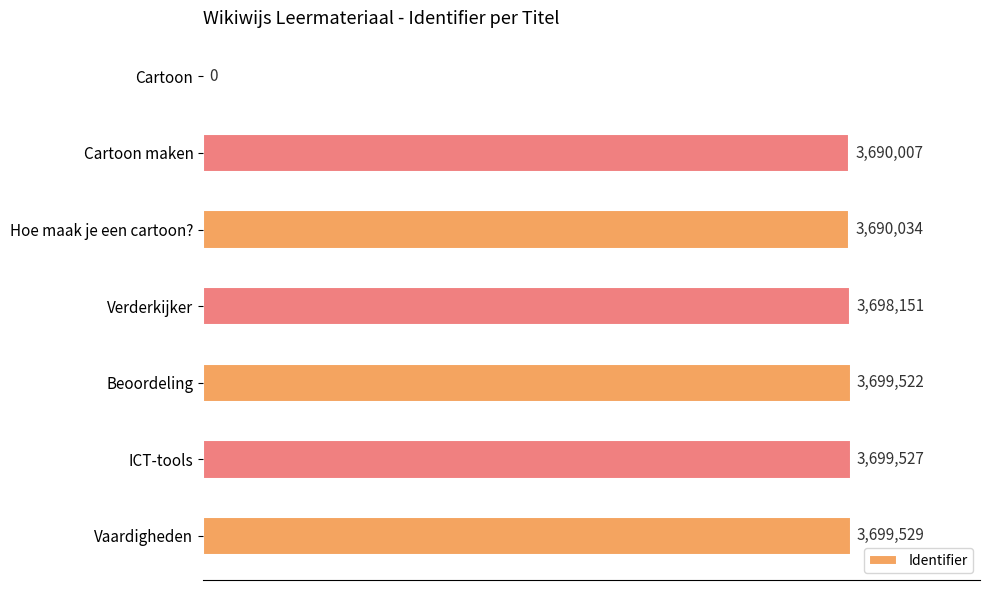

At which label is the value closest to 1849764?

Cartoon maken